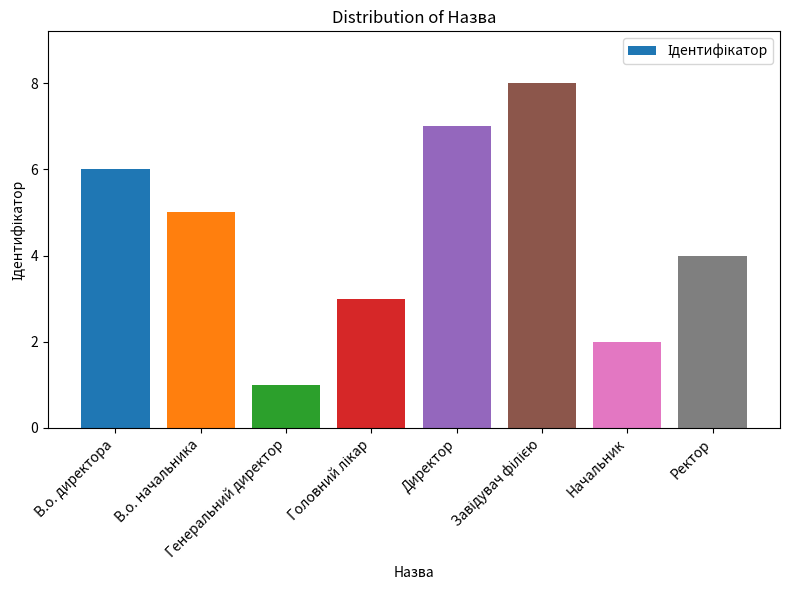

What is the greatest value displayed?

8